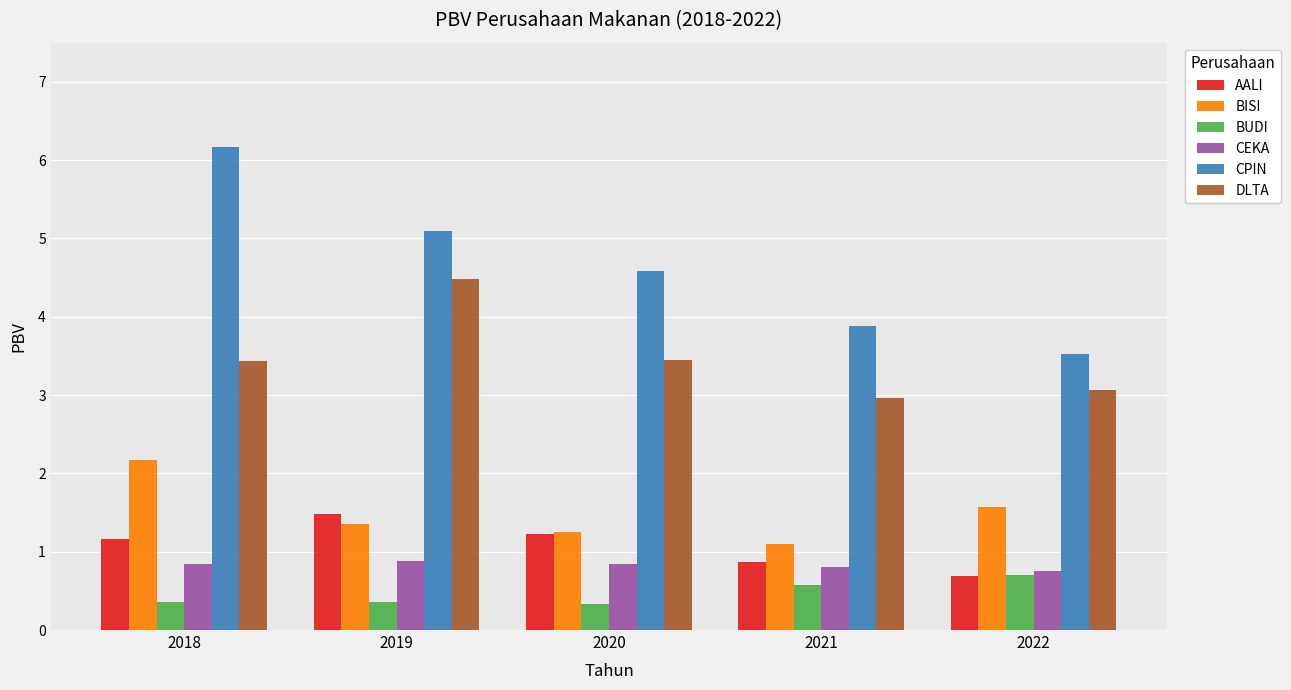

What is the sum of all BUDI values?

2.3